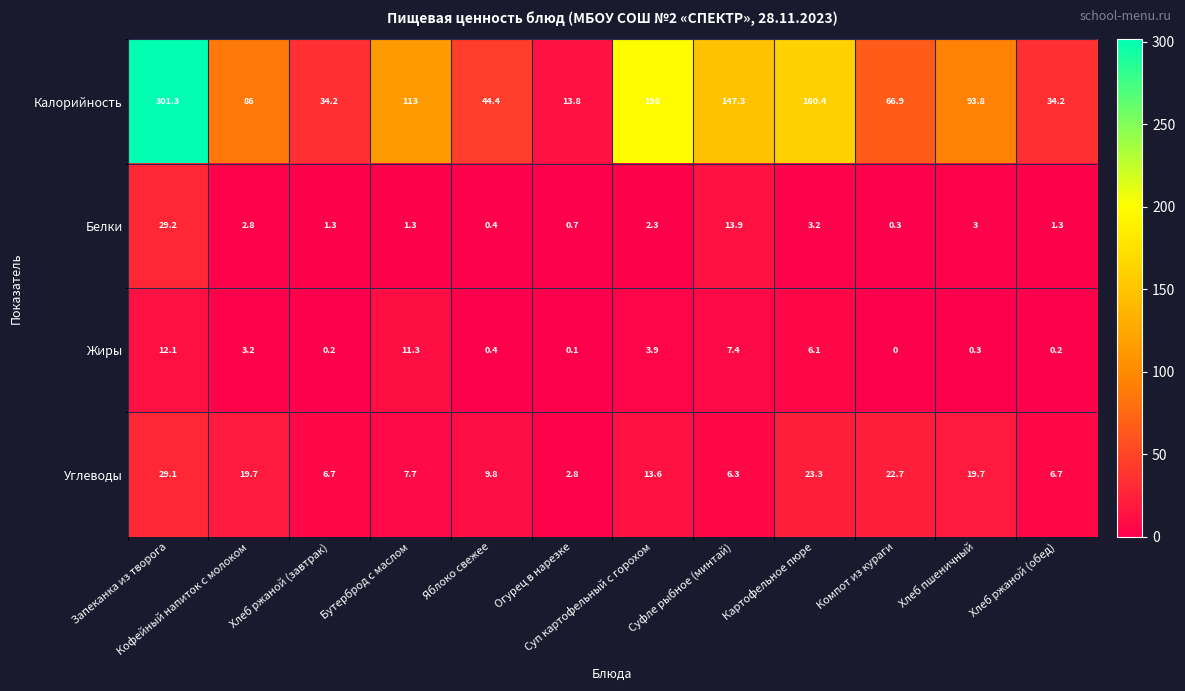

At which label does Углеводы first exceed 13?

Запеканка из творога